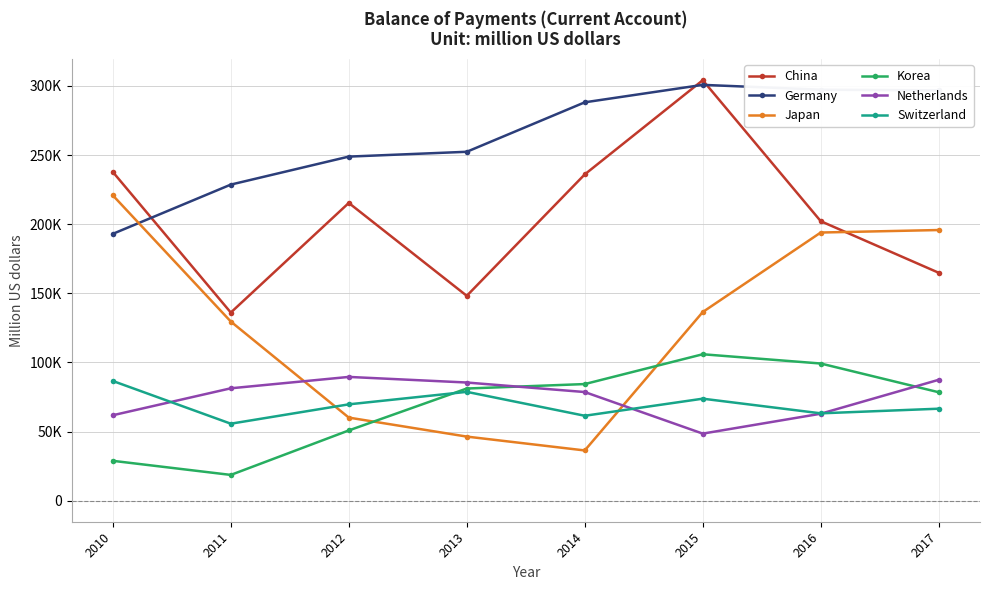

What is the sum of the Netherlands values at 2015 and 2011?

129849